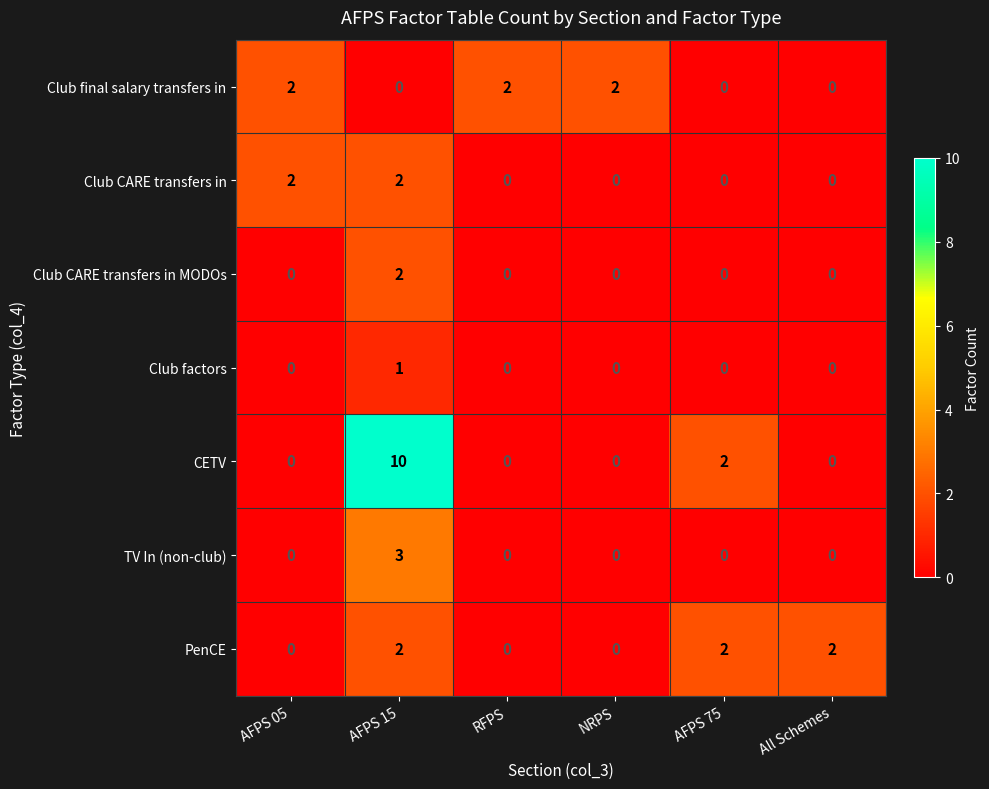

At which category is the sum across all series the highest?

AFPS 15